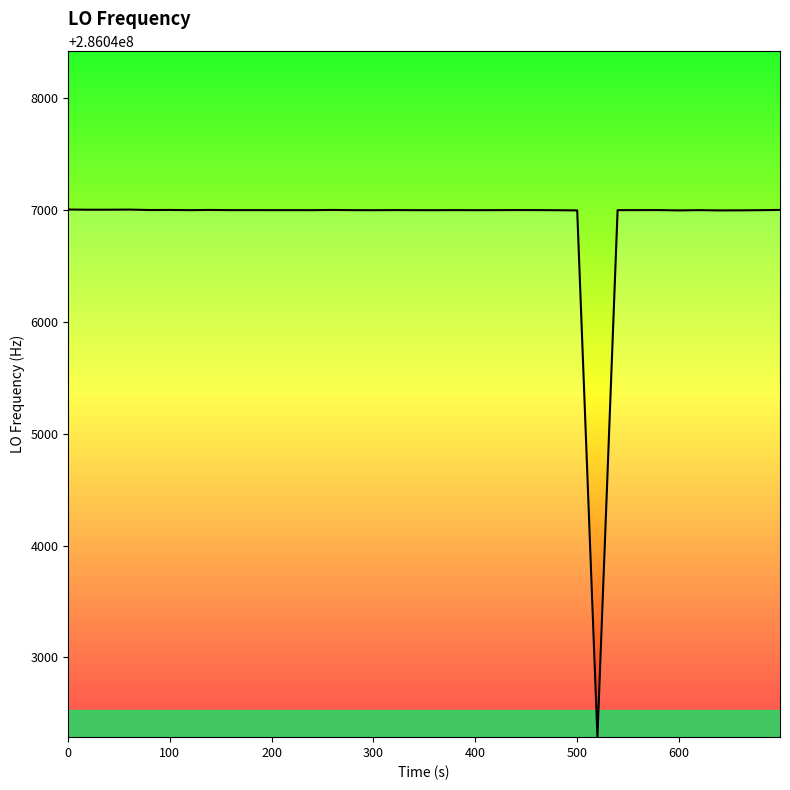

What is the greatest value displayed?

286047004.3